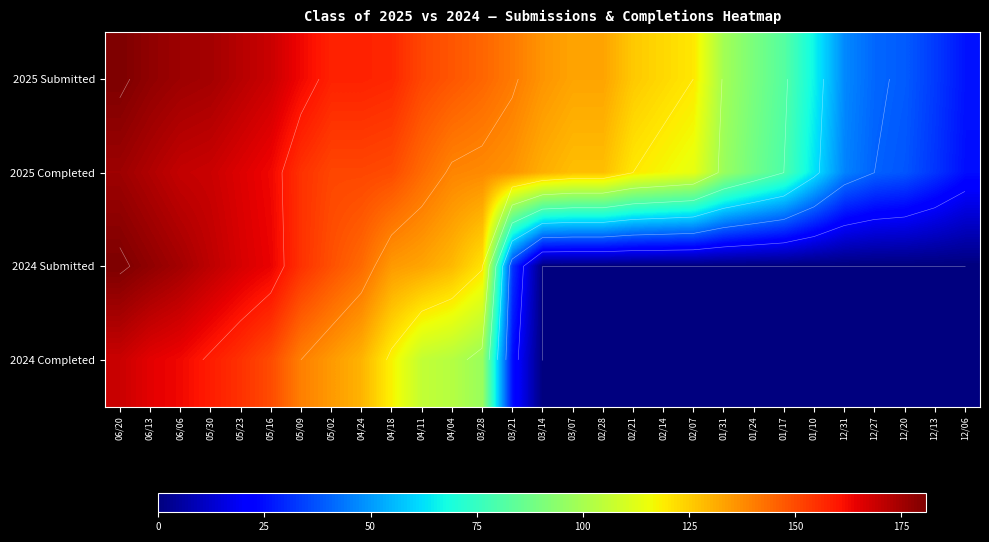

At how many categories does at least one series exceed 36?

27